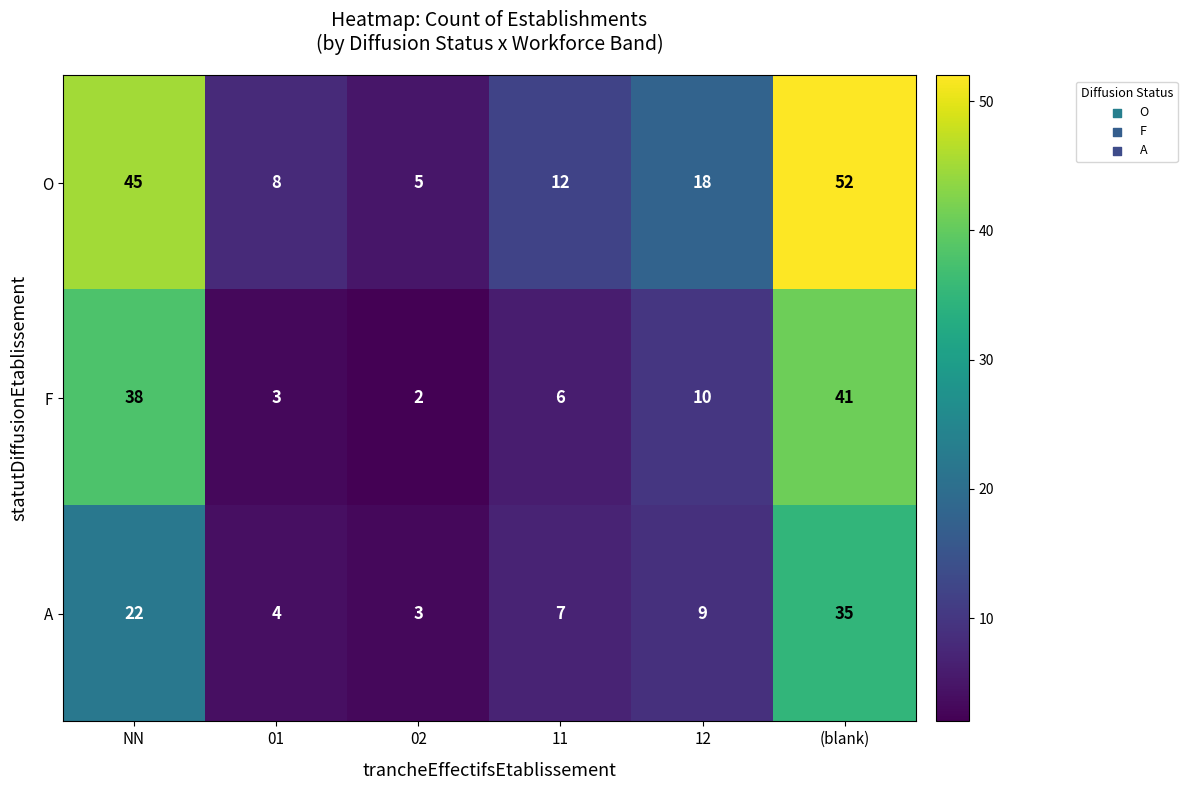

Rank the series by their maximum value, from lowest to highest.

A, F, O